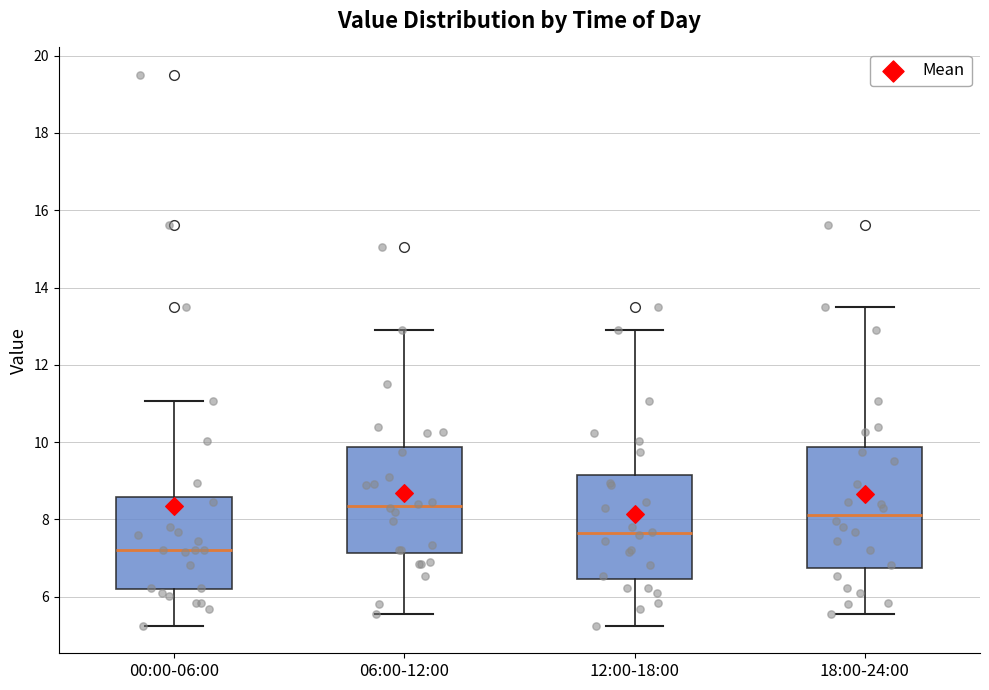

Reading left to right, read every box against the y-axis: the position of its median line, the range the box covers, and the ends of its whiskers. The values are not printed on the chart, so give them approximately, as read against the axis.

00:00-06:00: median 7.2, box 6.2 to 8.6, whiskers 5.2 to 11.0
06:00-12:00: median 8.4, box 7.2 to 9.8, whiskers 5.6 to 13.0
12:00-18:00: median 7.6, box 6.4 to 9.2, whiskers 5.2 to 13.0
18:00-24:00: median 8.2, box 6.8 to 9.8, whiskers 5.6 to 13.6